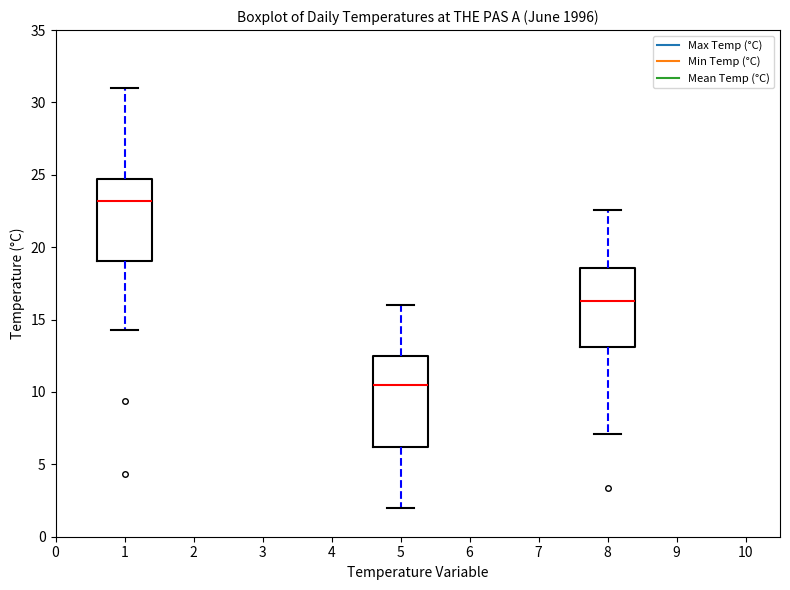

Comparing the boxes themselves (not the whiskers), which one is the tallest?

5